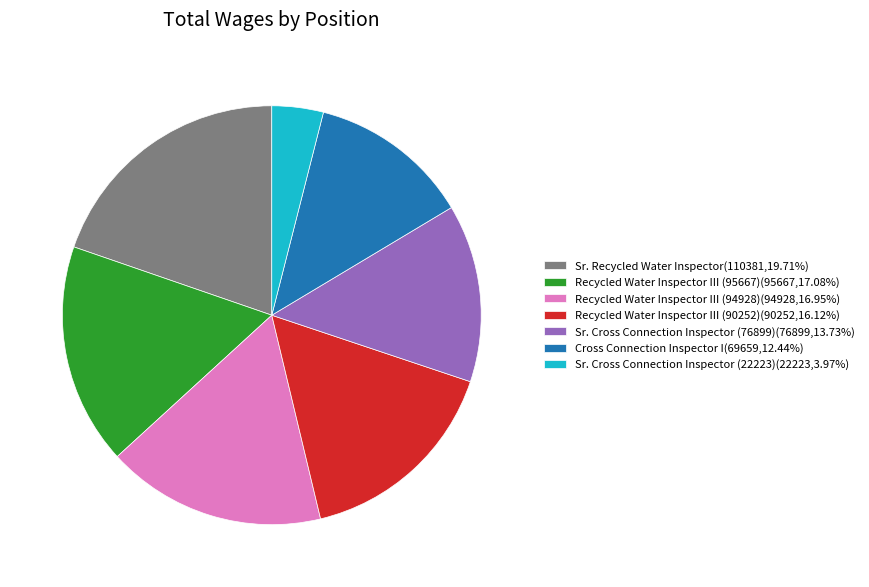

Which has a higher value, Sr. Recycled Water Inspector or Recycled Water Inspector III (90252)?

Sr. Recycled Water Inspector